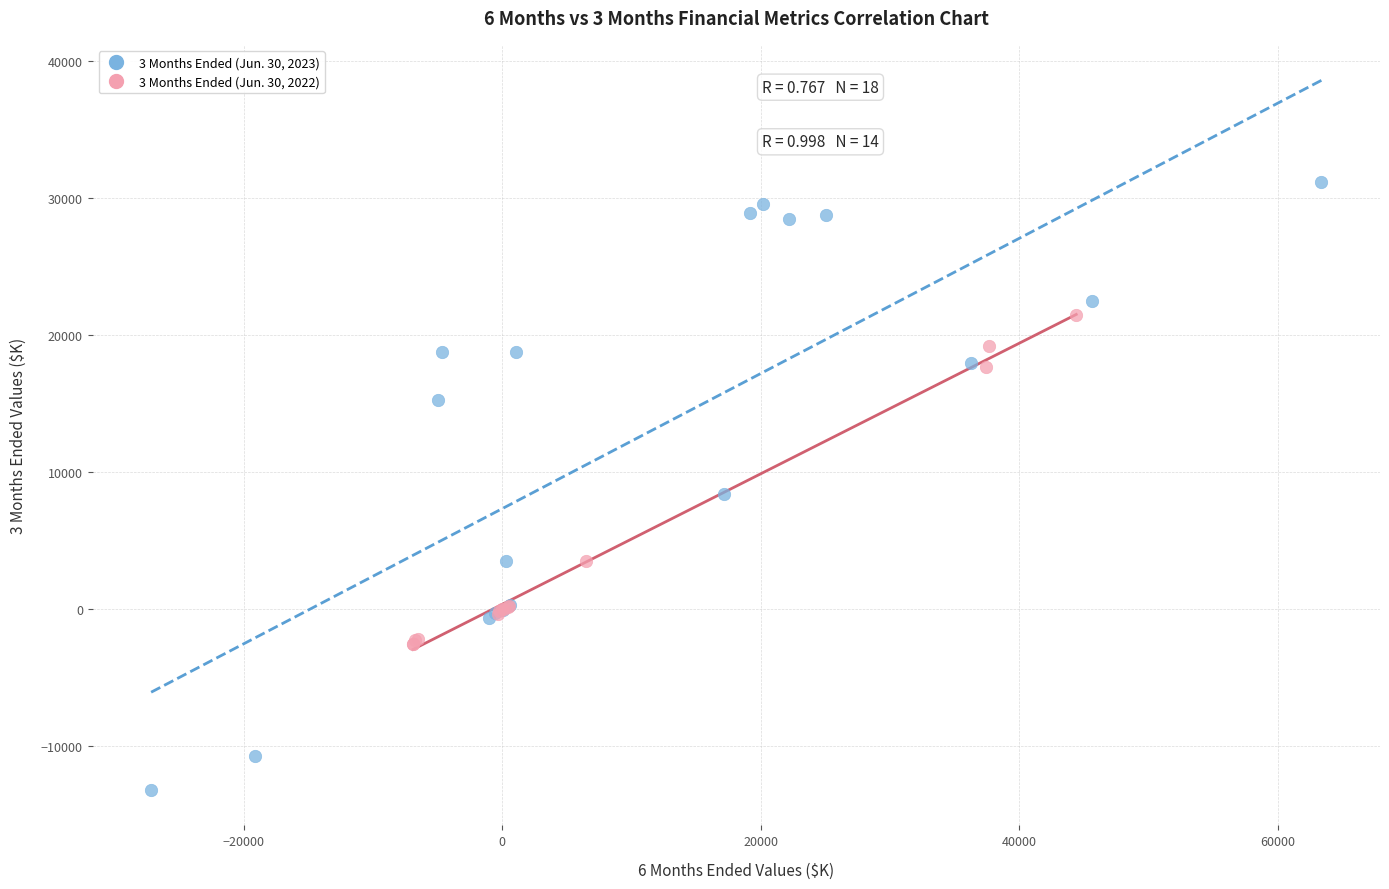

Which series has the widest spread of Y values?

3 Months Ended (Jun. 30, 2023)